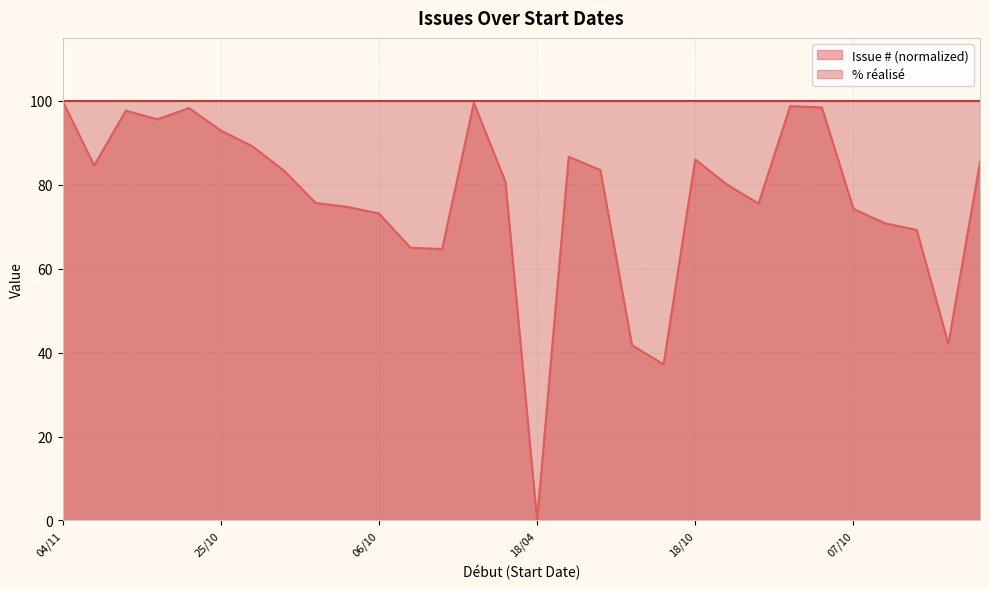

Does the chart display data point markers on the line(s)?

No